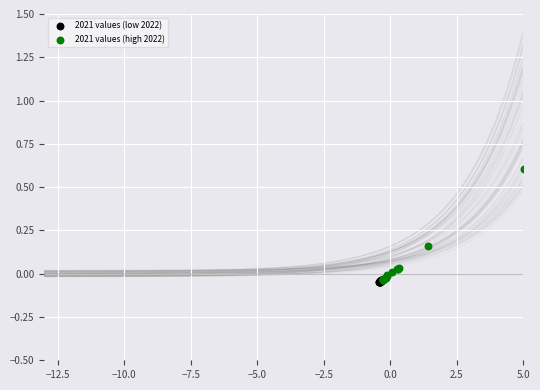

Which series has the widest spread of Y values?

2021 values (high 2022)